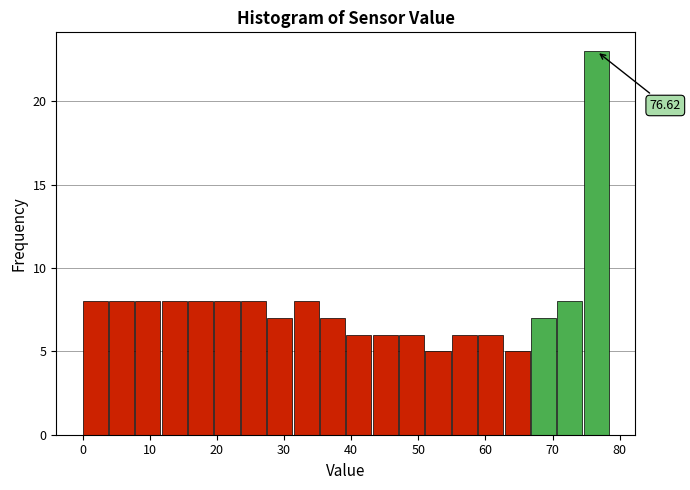

Read against the x-axis, roughly where is the centre of the tallest bar?

77